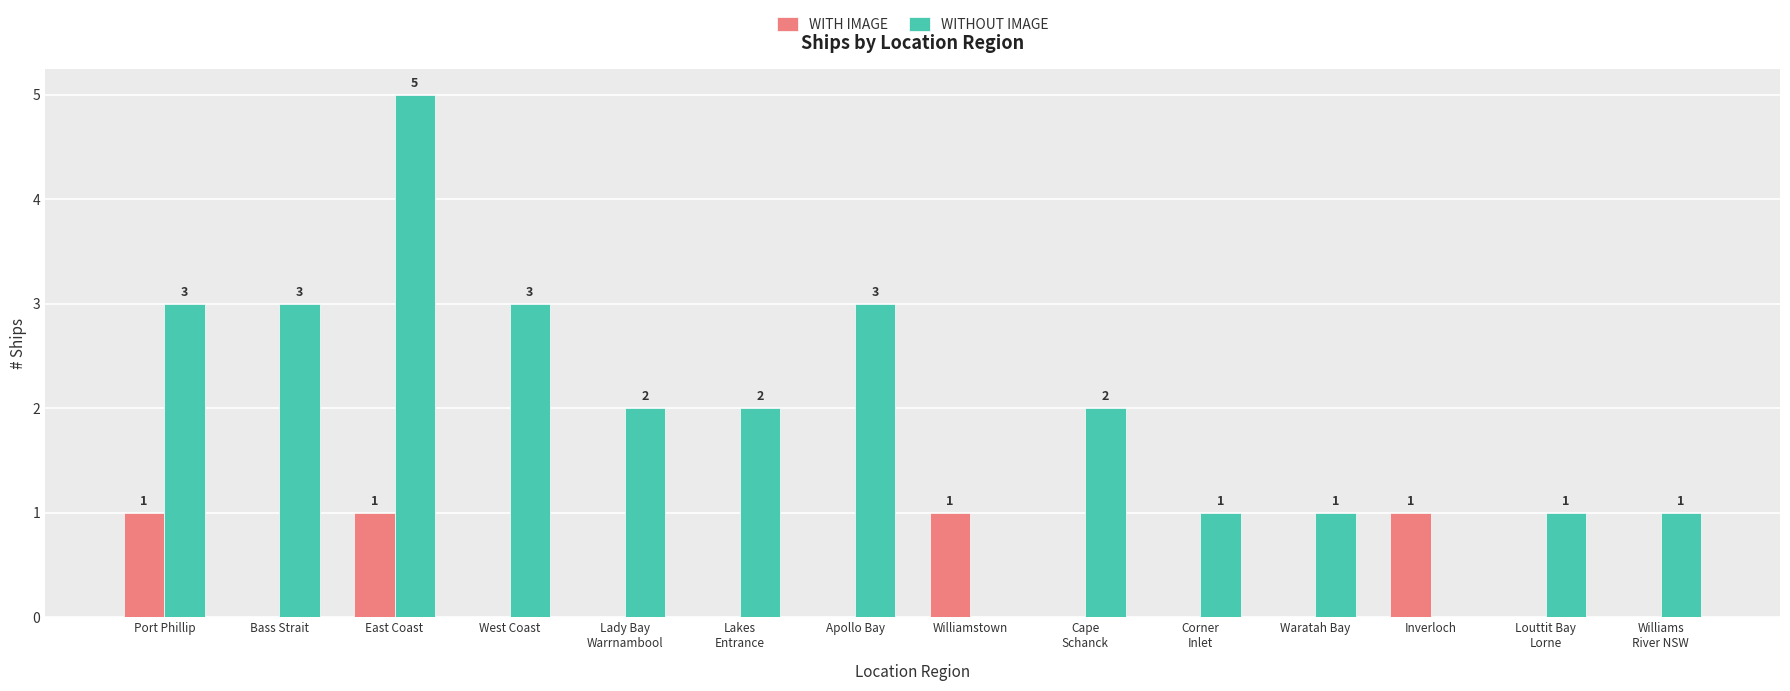

Reading right to left, what are all the values shown in this chart?

WITH IMAGE: Williams
River NSW=0	Louttit Bay
Lorne=0	Inverloch=1	Waratah Bay=0	Corner
Inlet=0	Cape
Schanck=0	Williamstown=1	Apollo Bay=0	Lakes
Entrance=0	Lady Bay
Warrnambool=0	West Coast=0	East Coast=1	Bass Strait=0	Port Phillip=1
WITHOUT IMAGE: Williams
River NSW=1	Louttit Bay
Lorne=1	Inverloch=0	Waratah Bay=1	Corner
Inlet=1	Cape
Schanck=2	Williamstown=0	Apollo Bay=3	Lakes
Entrance=2	Lady Bay
Warrnambool=2	West Coast=3	East Coast=5	Bass Strait=3	Port Phillip=3